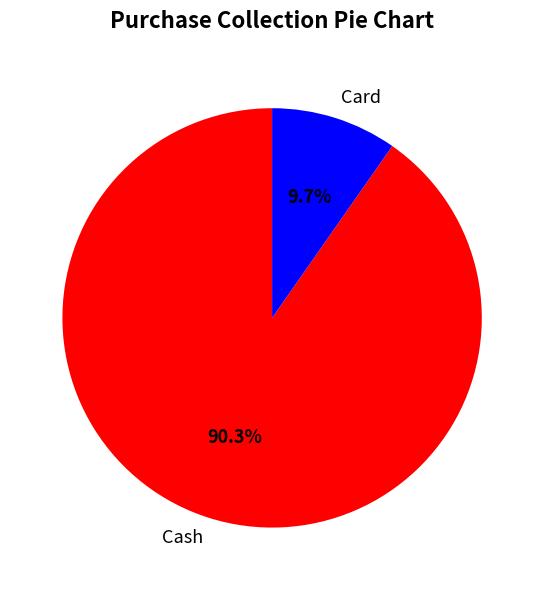

To the nearest percent, what is the difference between the Card and Cash slice percentages?

81%